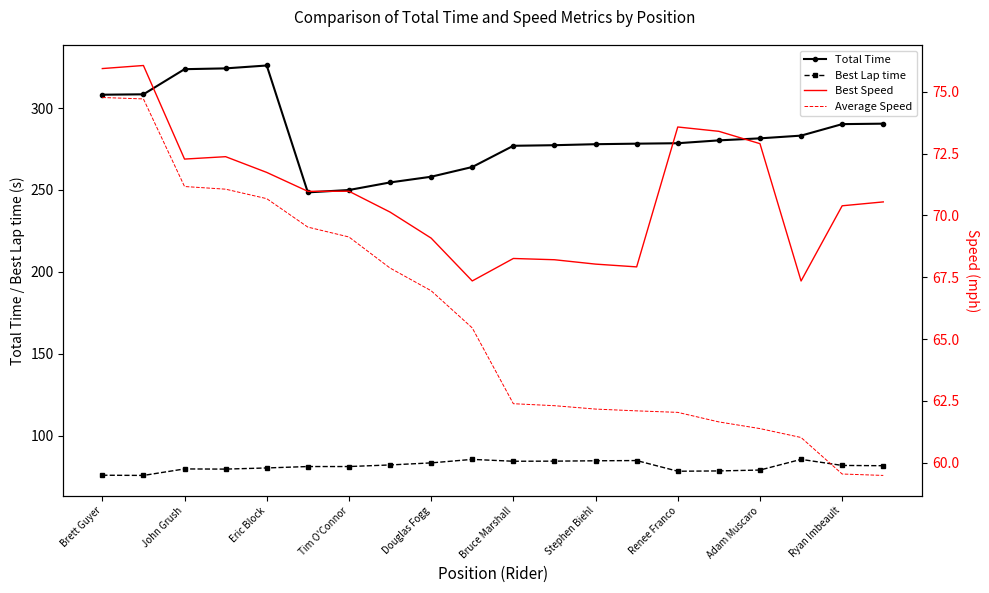

How many data points does each series have?

20